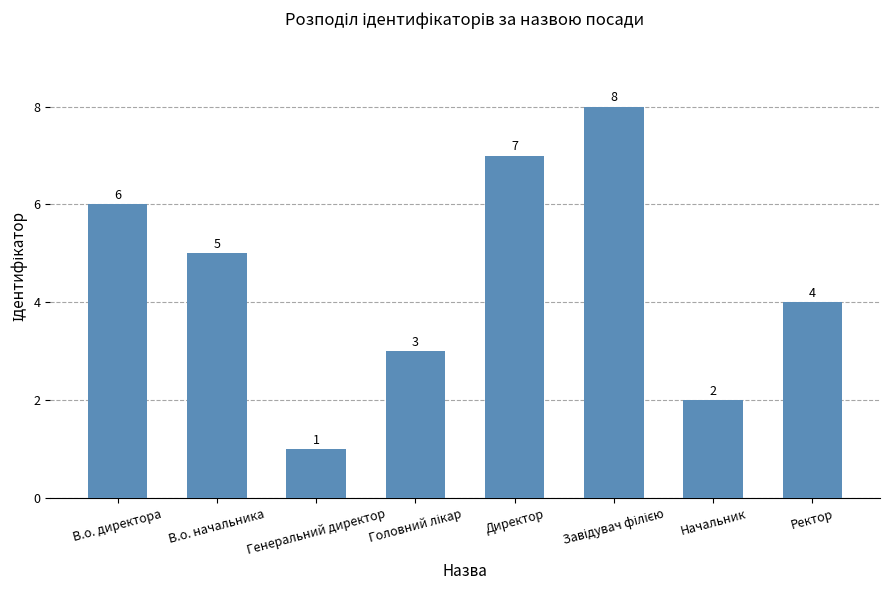

Where does the data first go above 5?

В.о. директора